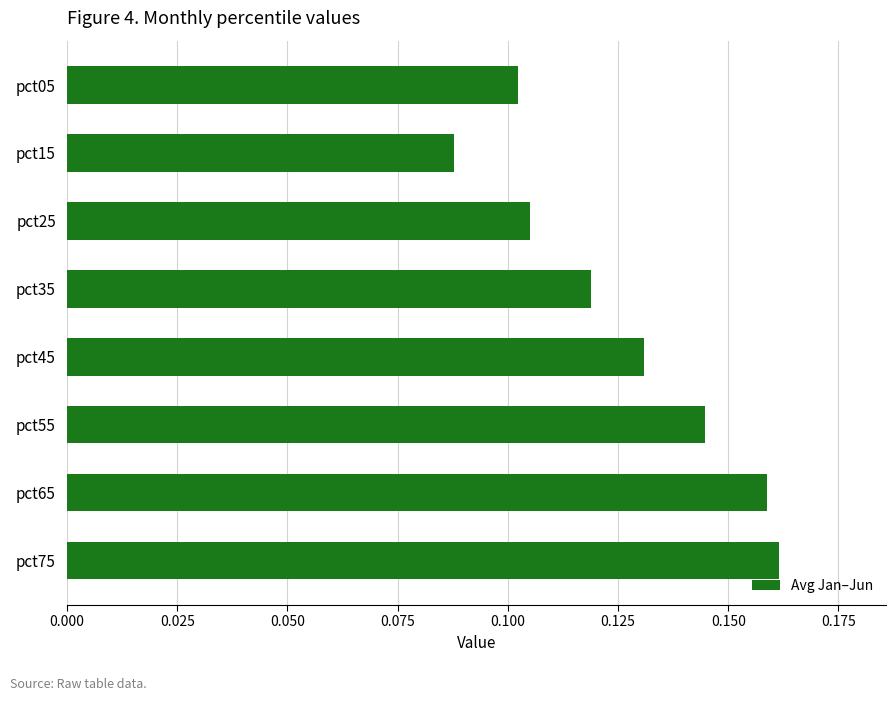

Between pct45 and pct55, which is larger?

pct55